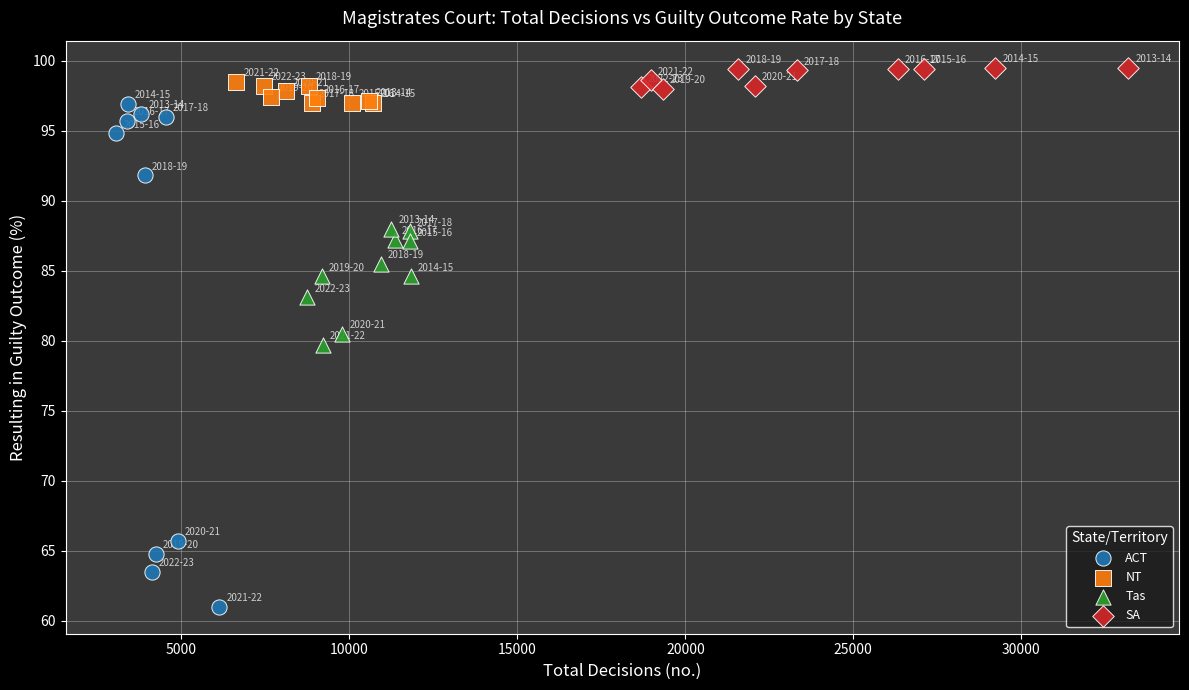

Which series has the widest spread of Y values?

ACT